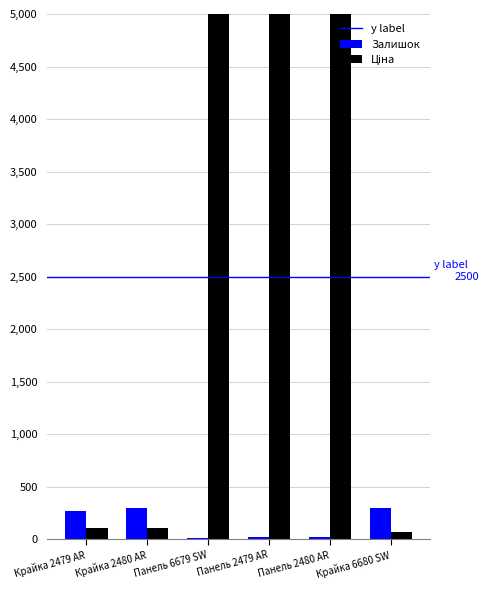

What is the label of the 5th bar from the left?

Панель 2480 AR